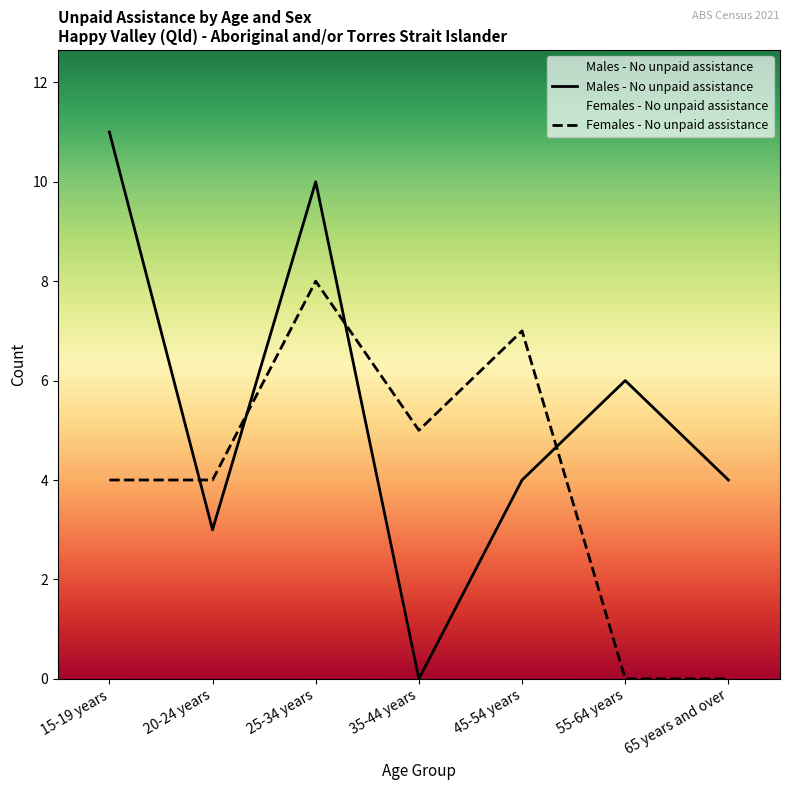

At which label does Females - No unpaid assistance first exceed 4?

25-34 years